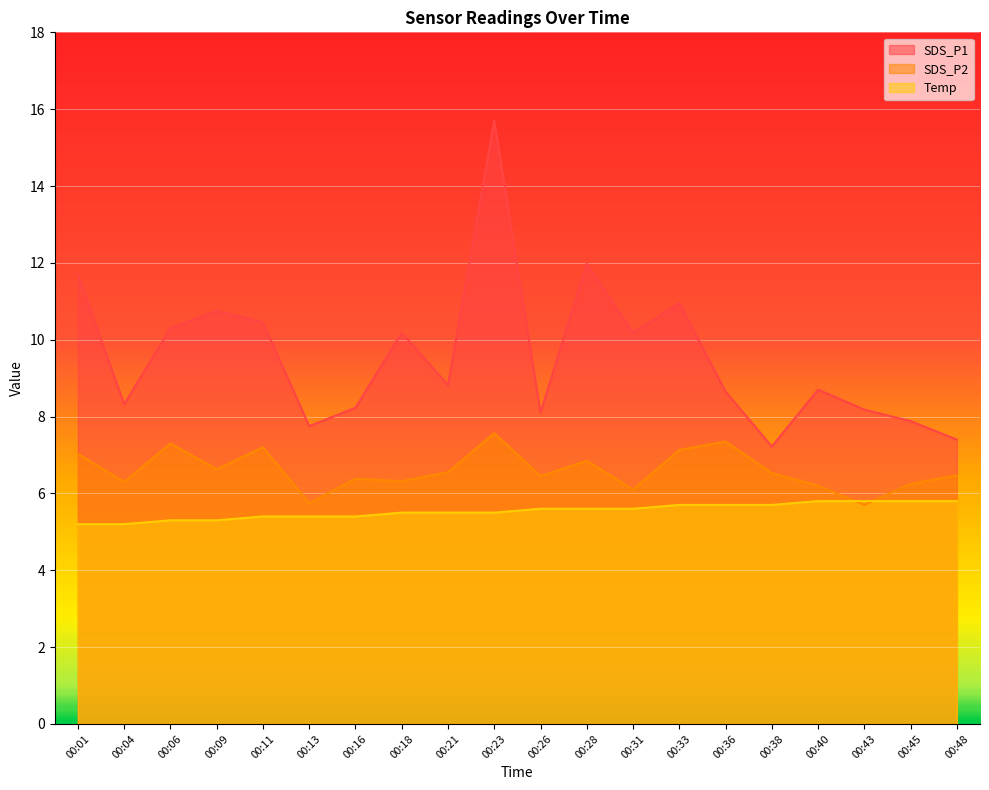

Which series has the largest total across all categories?

SDS_P1